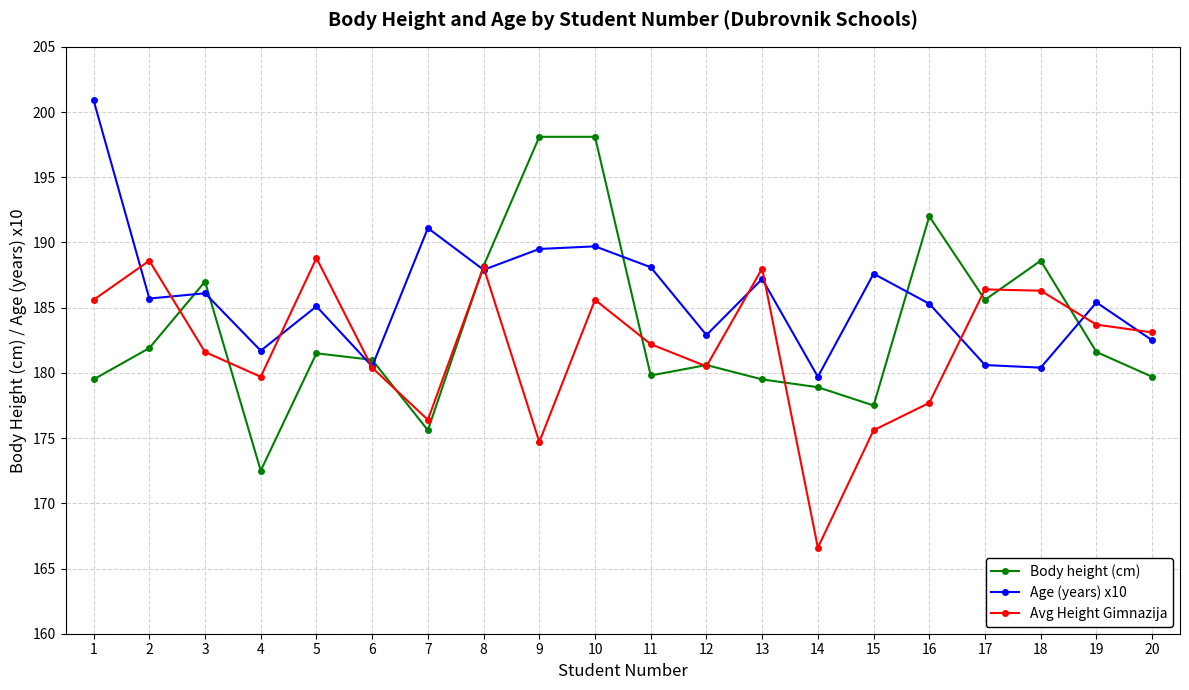

How many distinct data groups are displayed?

3